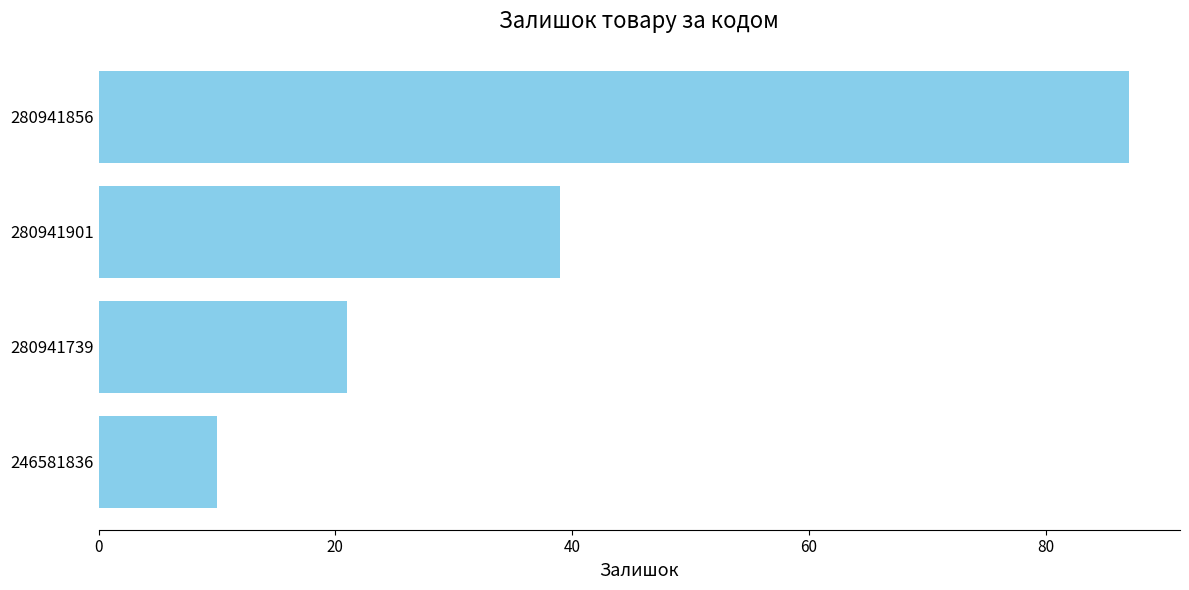

True or false: the data shows 132 at 280941856.

False